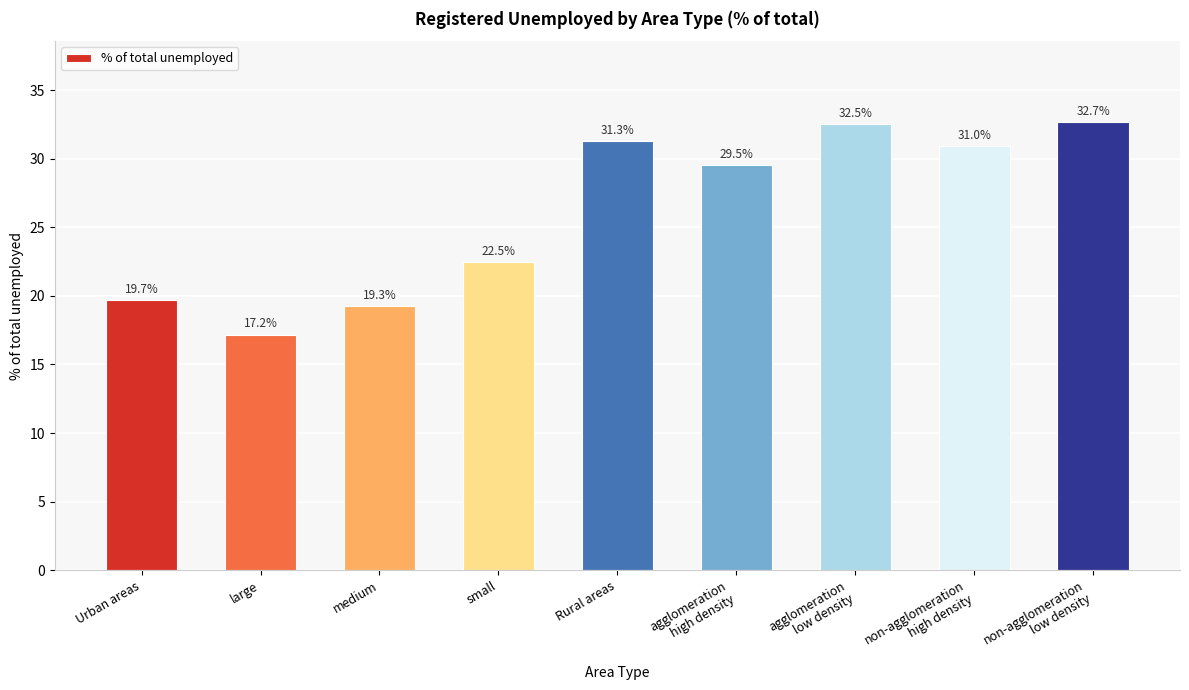

What is the sum of all values?

235.7